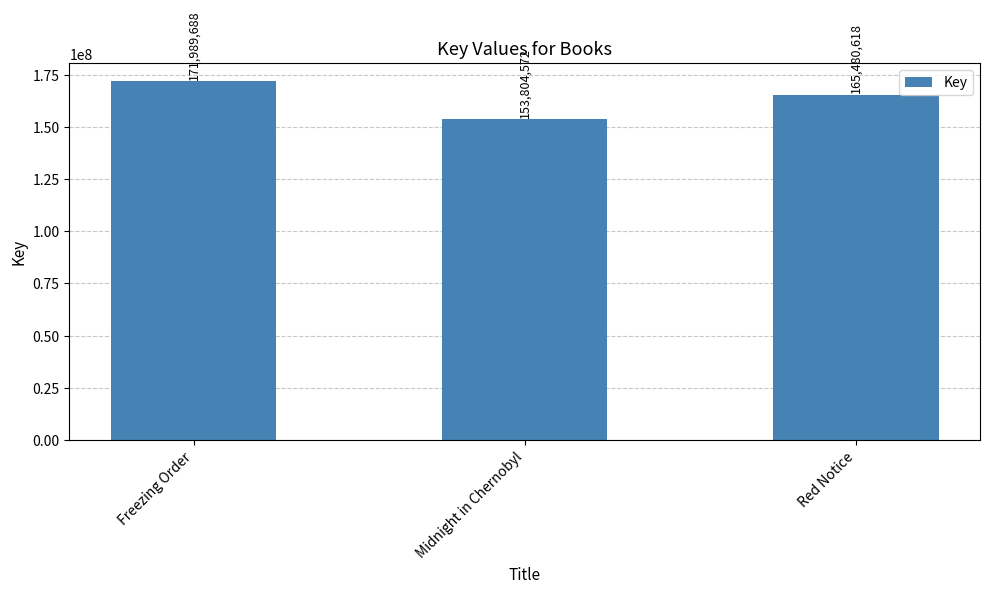

What is the difference between the maximum and minimum values?

18185116